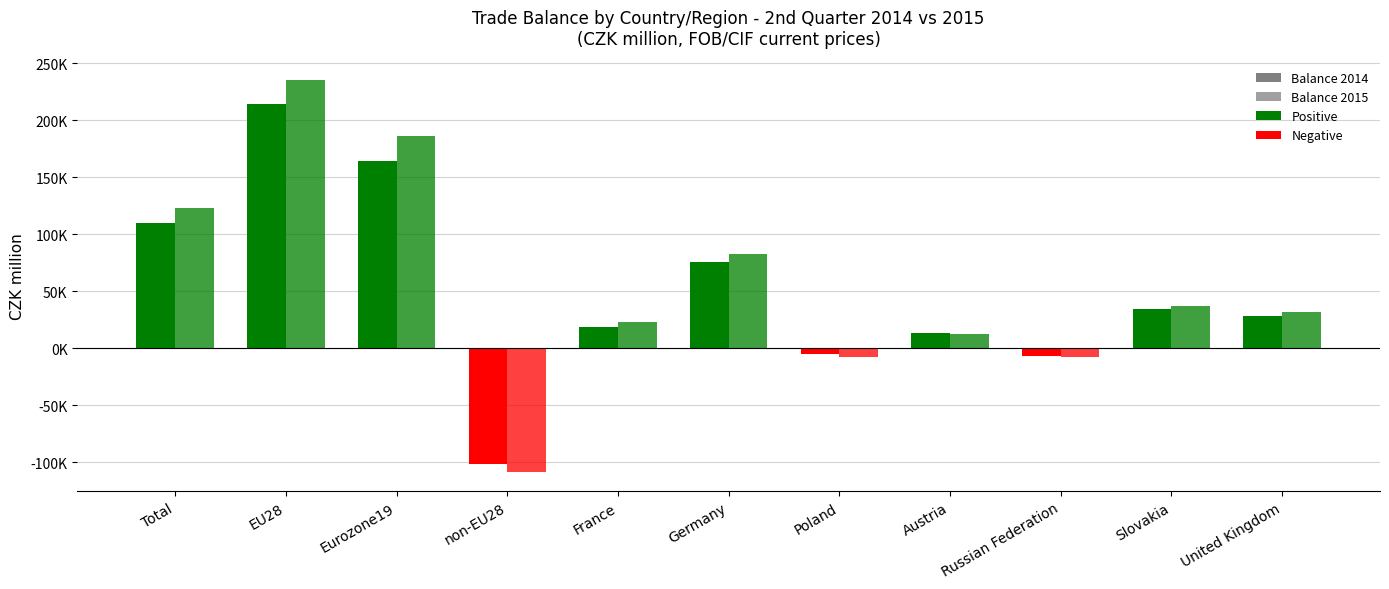

What position from the right is Germany?

6